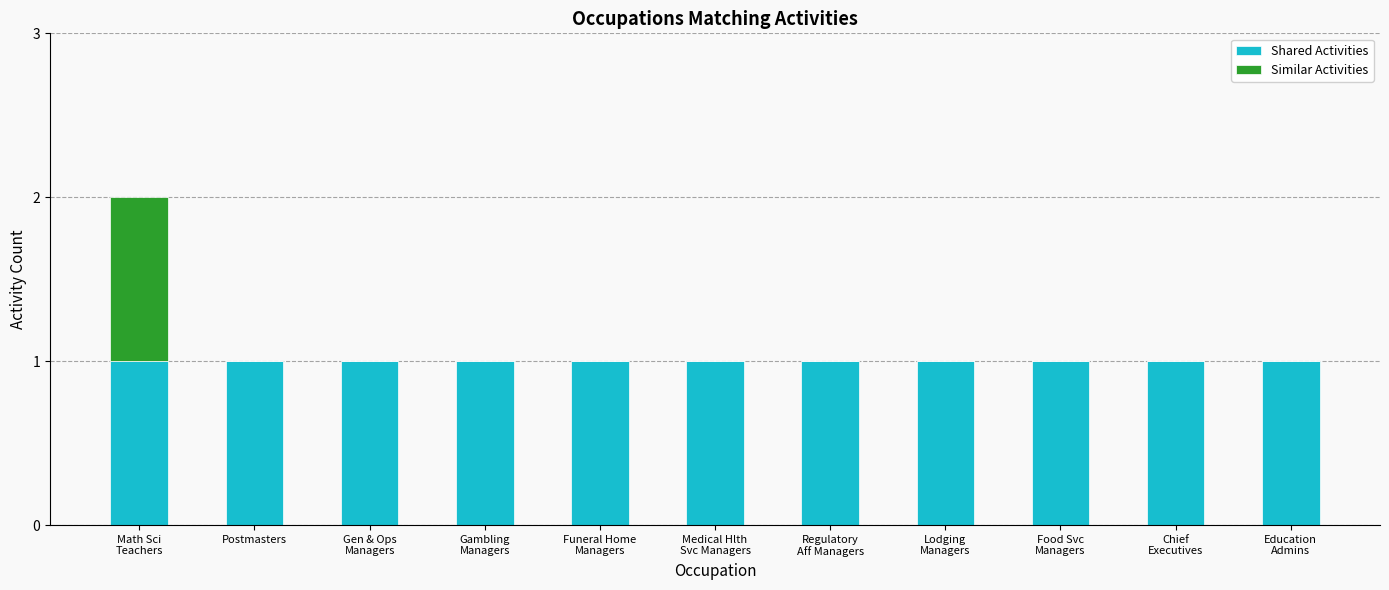

What is the sum of all Shared Activities values?

11